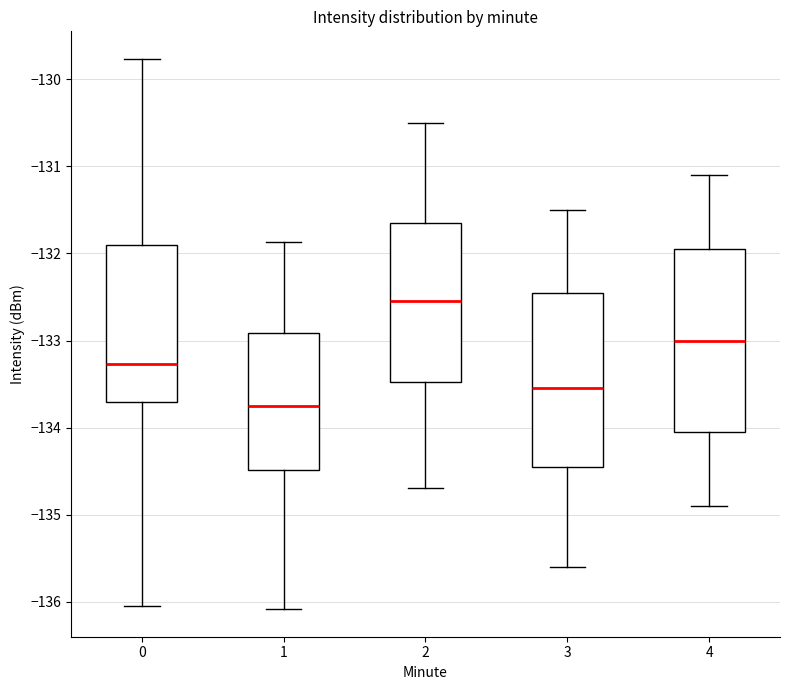

Comparing the boxes themselves (not the whiskers), which one is the tallest?

4